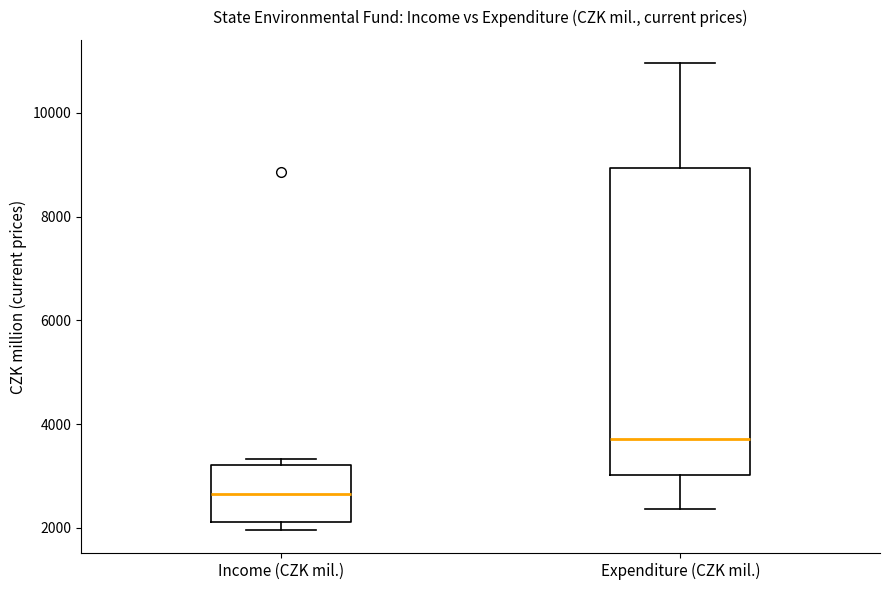

Reading left to right, read every box against the y-axis: the position of its median line, the range the box covers, and the ends of its whiskers. The values are not printed on the chart, so give them approximately, as read against the axis.

Income (CZK mil.): median 2600, box 2200 to 3200, whiskers 2000 to 3400
Expenditure (CZK mil.): median 3800, box 3000 to 9000, whiskers 2400 to 11000